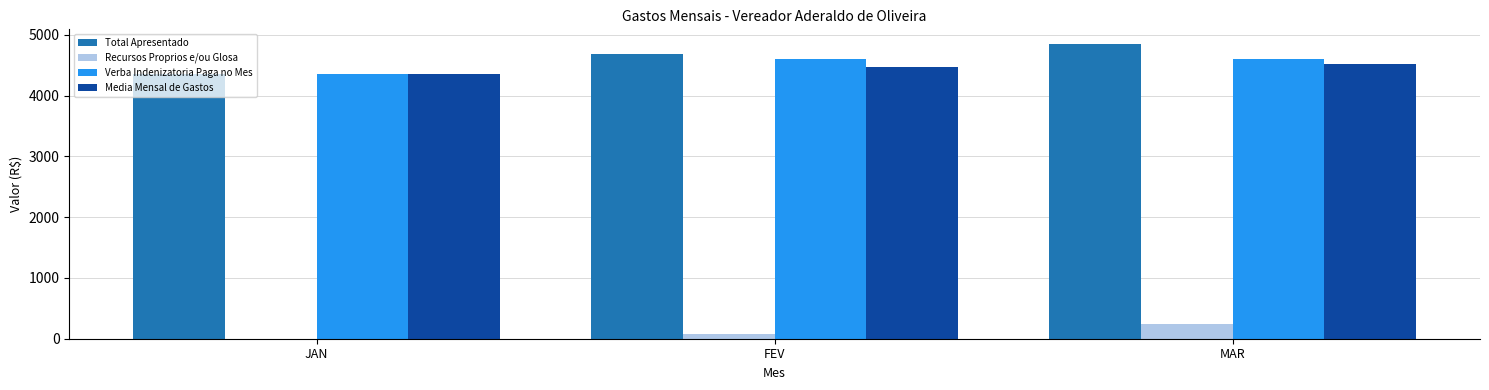

Reading right to left, what are all the values shown in this chart?

Total Apresentado: MAR=4847.0	FEV=4677.0	JAN=4350.0
Recursos Proprios e/ou Glosa: MAR=247.0	FEV=77.0	JAN=0.0
Verba Indenizatoria Paga no Mes: MAR=4600.0	FEV=4600.0	JAN=4350.0
Media Mensal de Gastos: MAR=4516.7	FEV=4475.0	JAN=4350.0